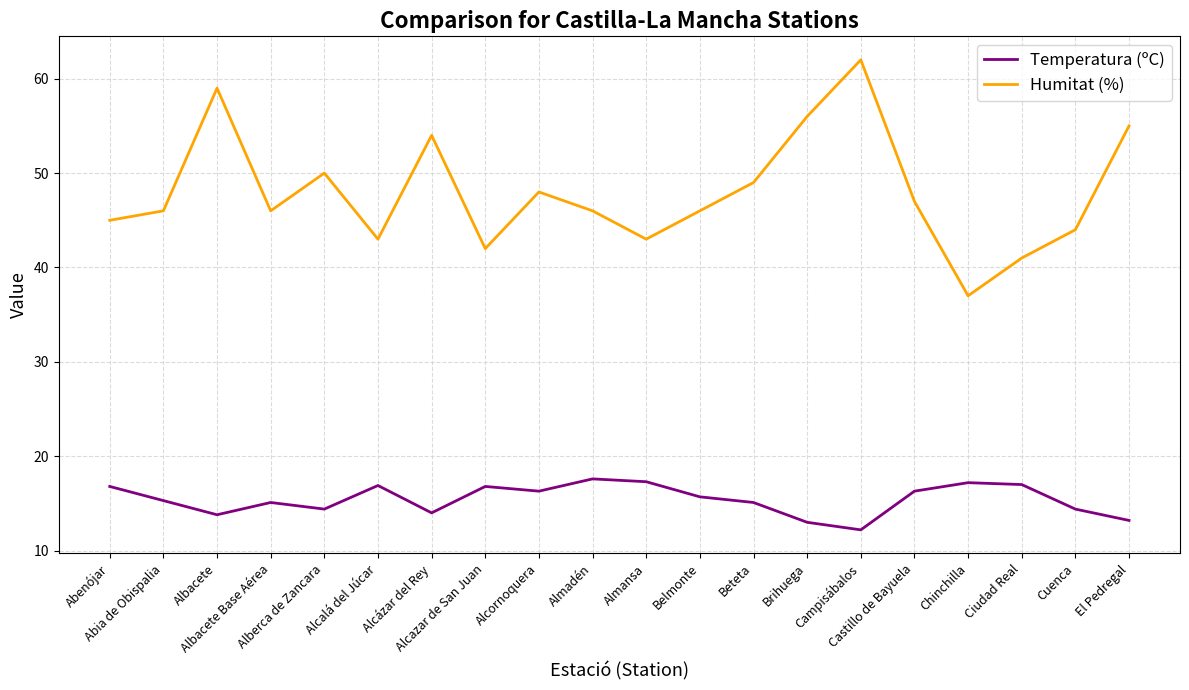

What is the highest value of the Temperatura (ºC) series?

17.6